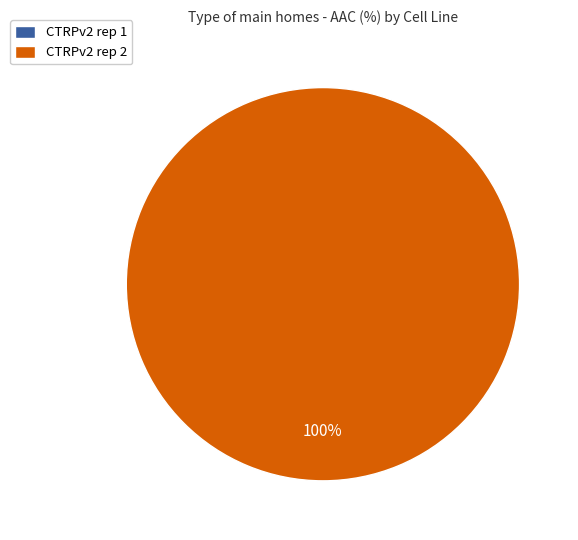

Between CTRPv2 rep 1 and CTRPv2 rep 2, which is larger?

CTRPv2 rep 2